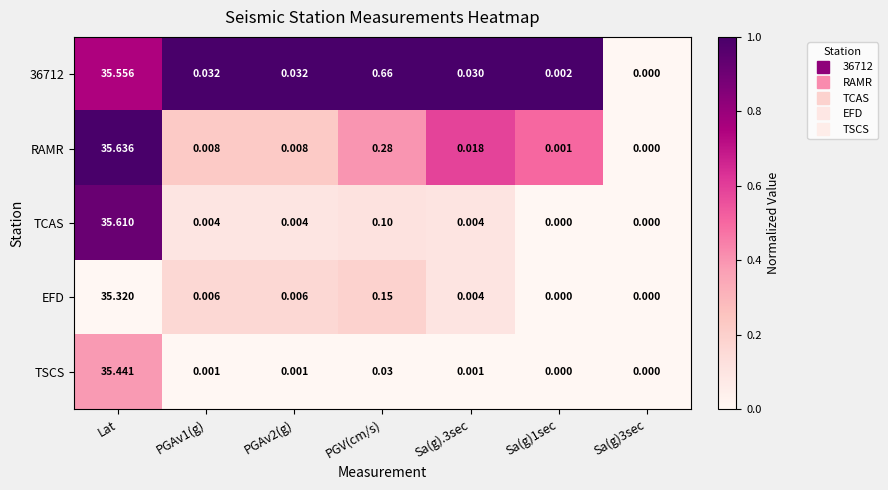

Is the value of TSCS at Sa(g).3sec greater than the value of 36712 at Lat?

No